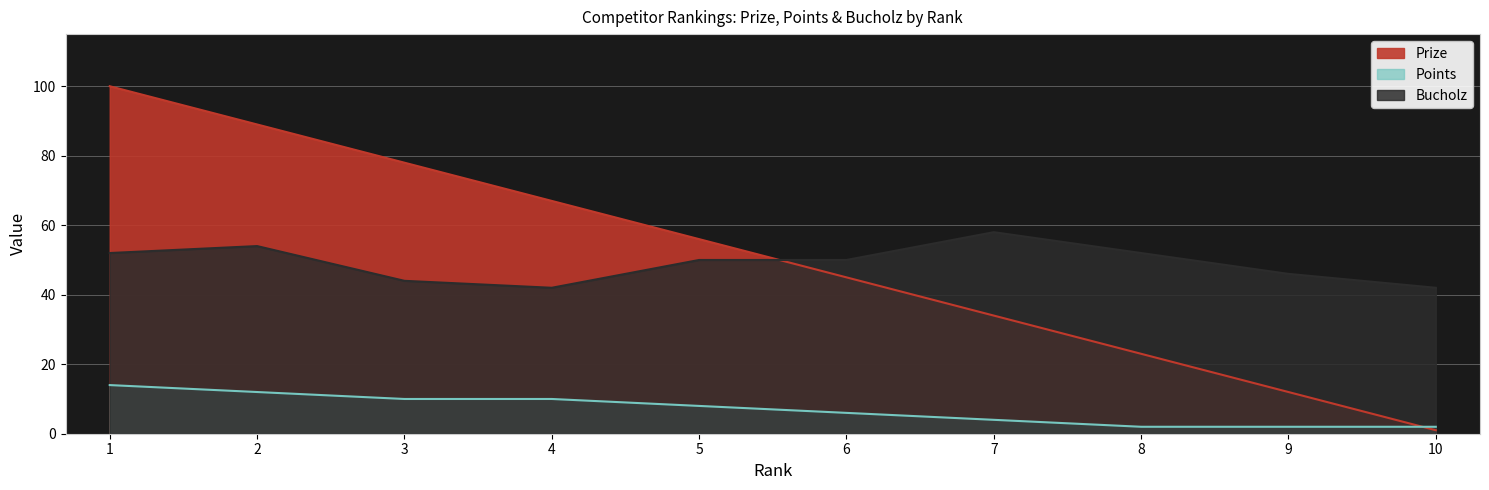

List the labels in order of Bucholz value, largest first.

7, 2, 1, 8, 5, 6, 9, 3, 4, 10